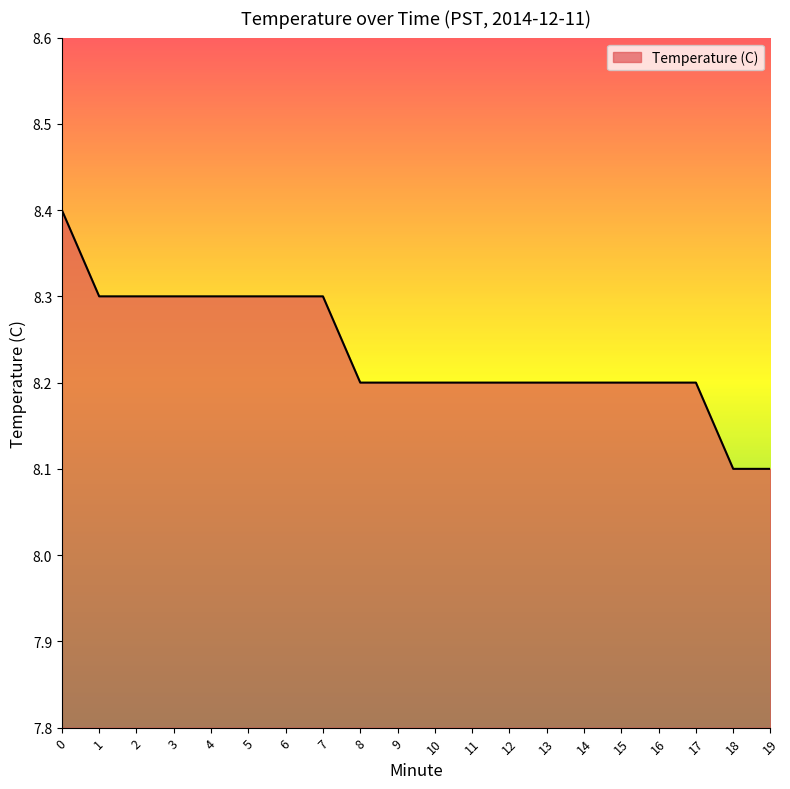

Which has a higher value, 7 or 17?

7